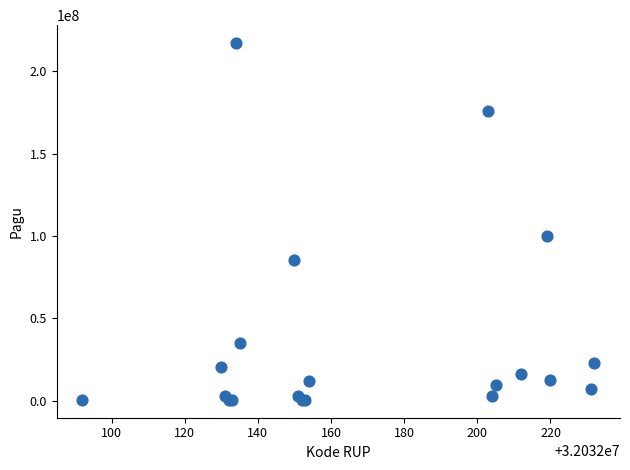

What Y value in the scatter plot is closest to 108800000?

99958000